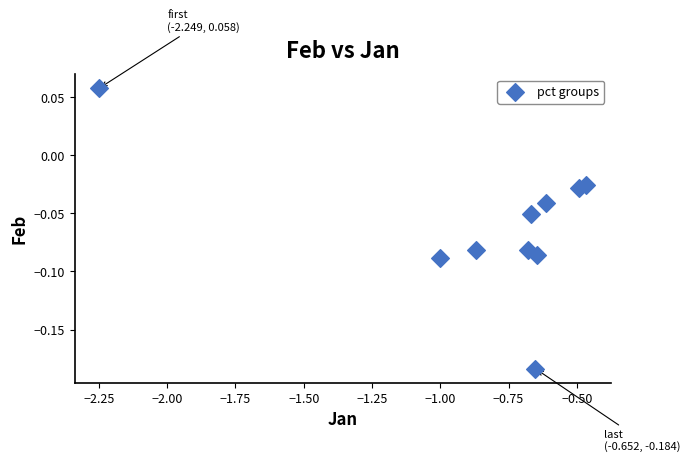

What is the average X value?

-0.8